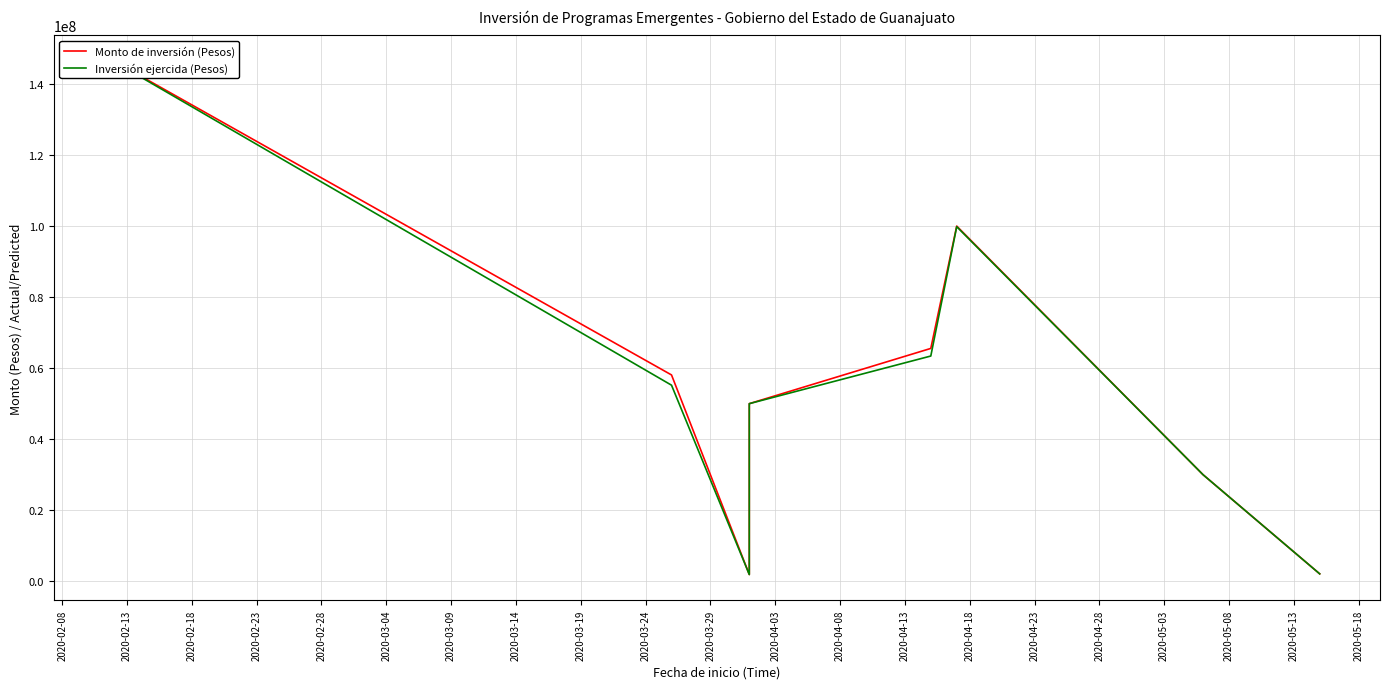

True or false: Inversión ejercida (Pesos) and Monto de inversión (Pesos) intersect in this chart.

False